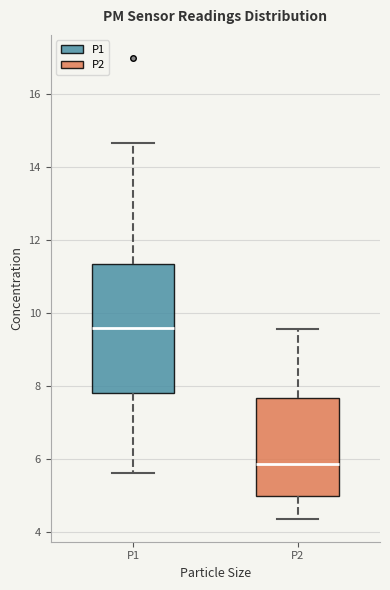

Which box is the tallest, from its lower edge to its upper edge?

P1